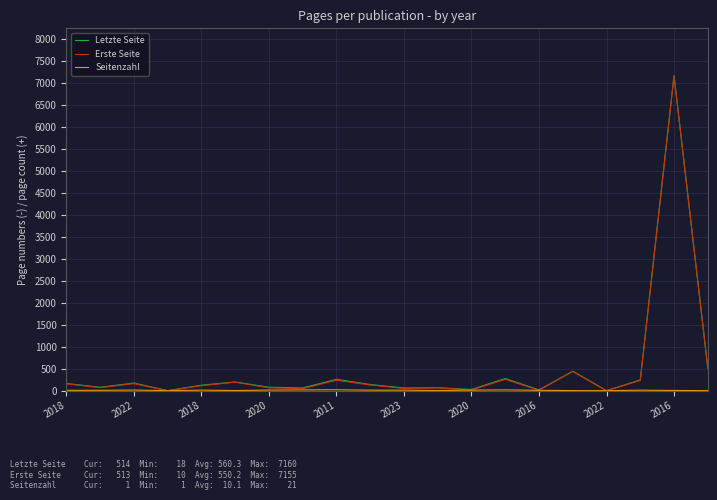

What is the highest value of the Erste Seite series?

7155